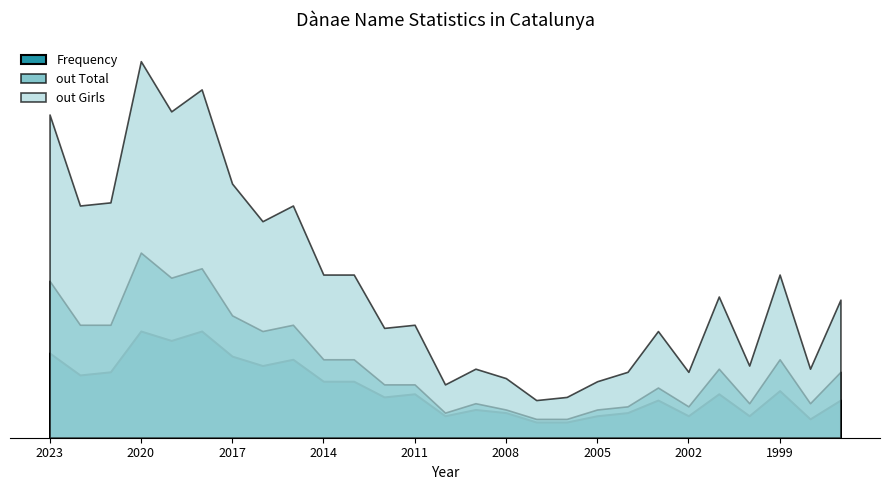

What value does the Position Total series have at 2008, to the nearest 10?

830